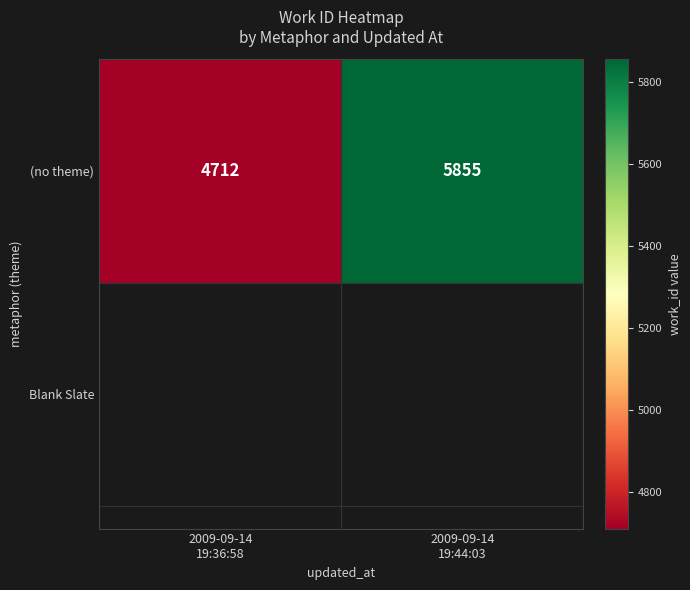

What is the difference between the values at 2009-09-14
19:44:03 and 2009-09-14
19:36:58?

1143